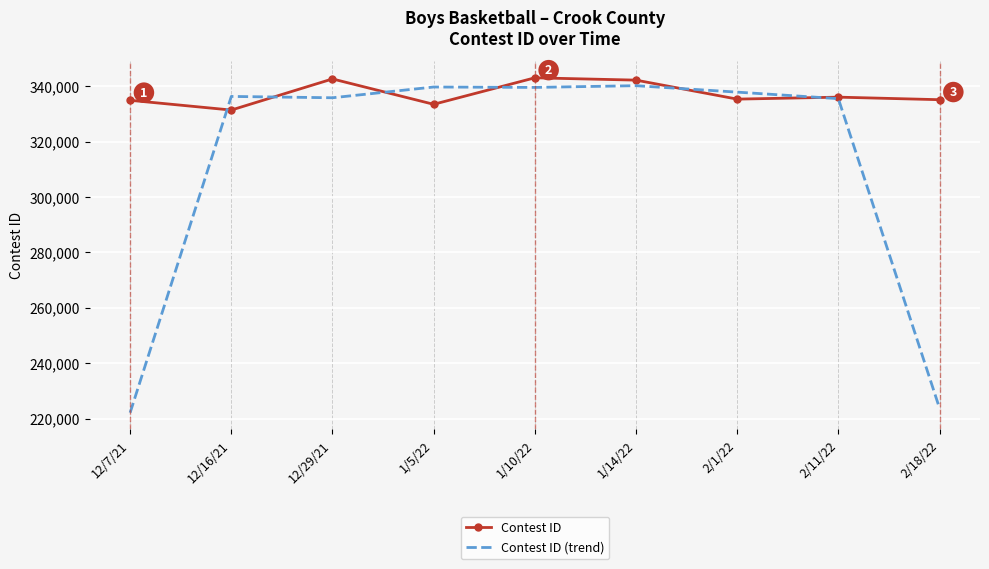

Which series has the widest spread of values?

Contest ID (trend)